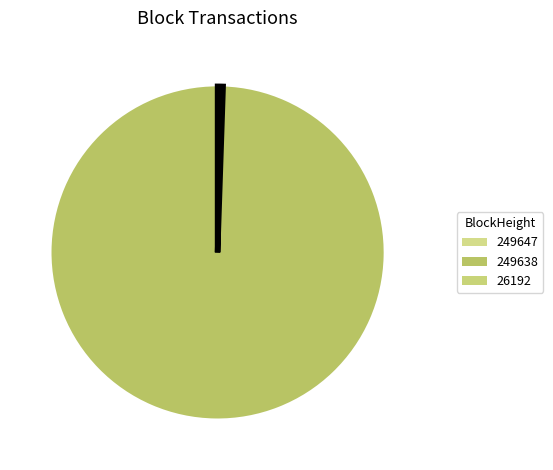

Which slice represents more than half of the pie?

249638